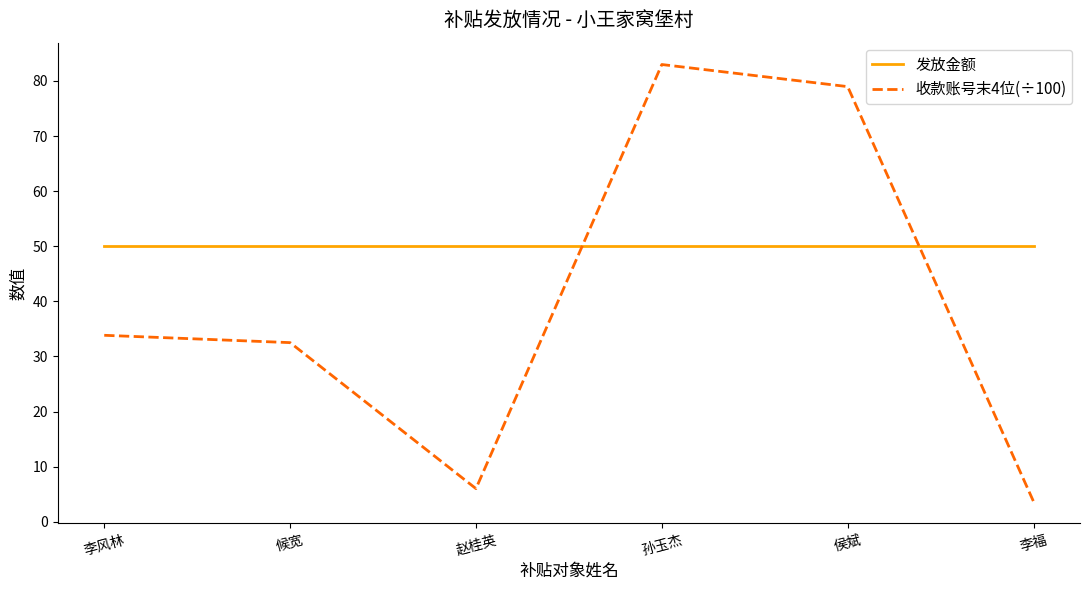

The 收款账号末4位(÷100) series shows 33.7 at 侯斌. True or false?

False